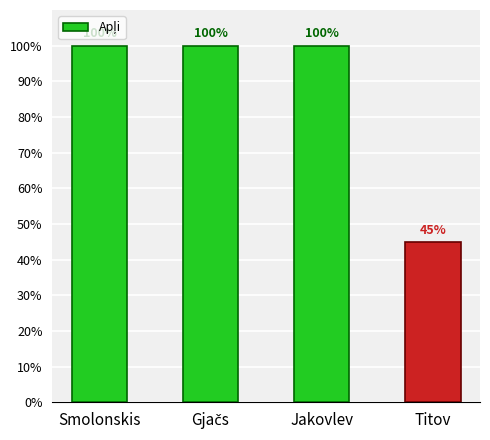

Does the chart contain stacked bars?

No